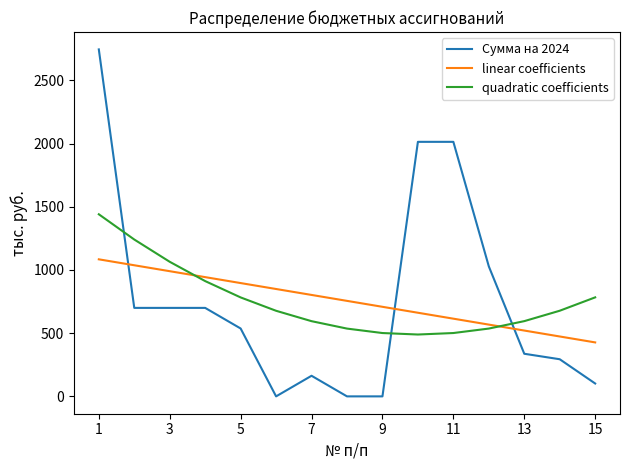

What is the minimum value for quadratic coefficients?

489.3